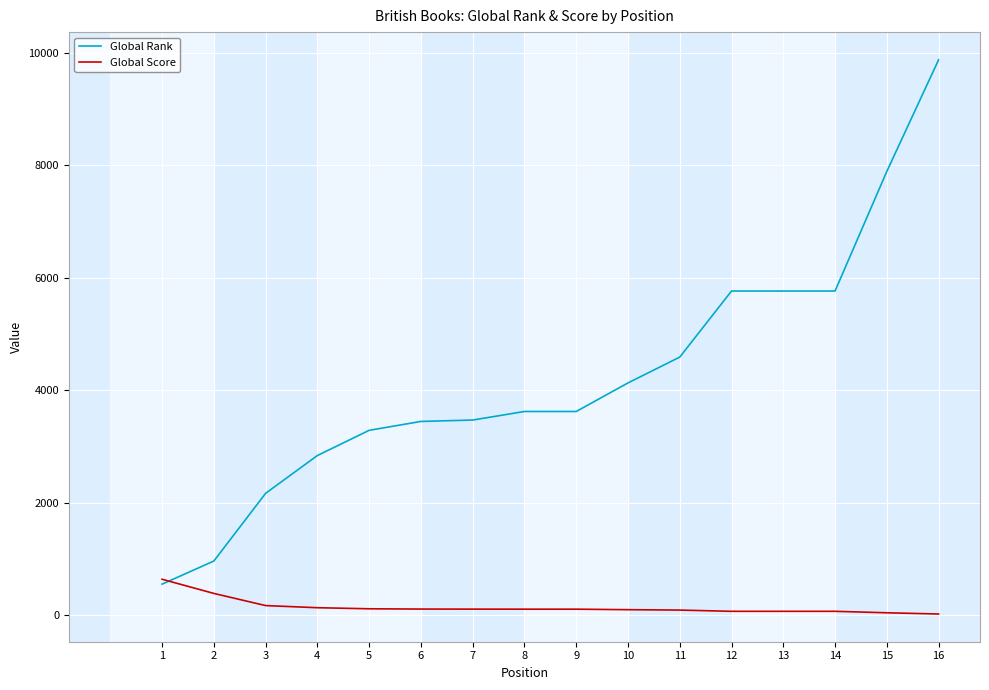

What is the total value across all series at 8?

3729